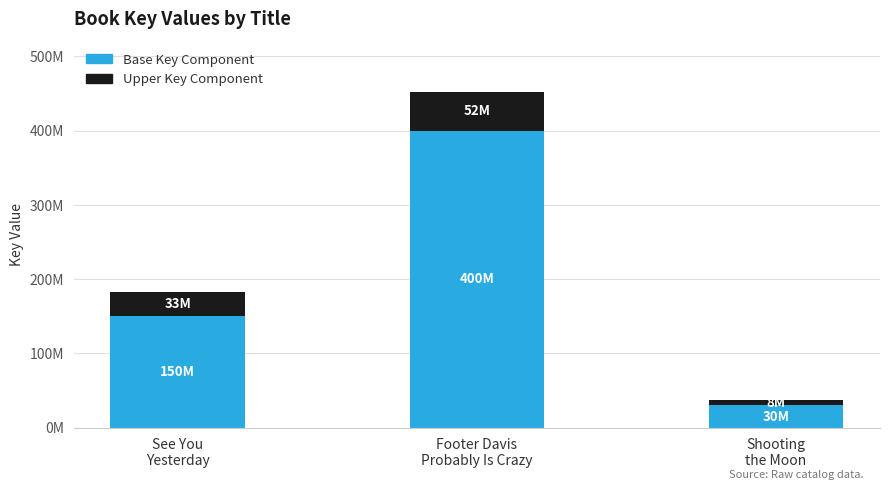

Between Footer Davis
Probably Is Crazy and Shooting
the Moon, which series saw the biggest shift?

Base Key Component